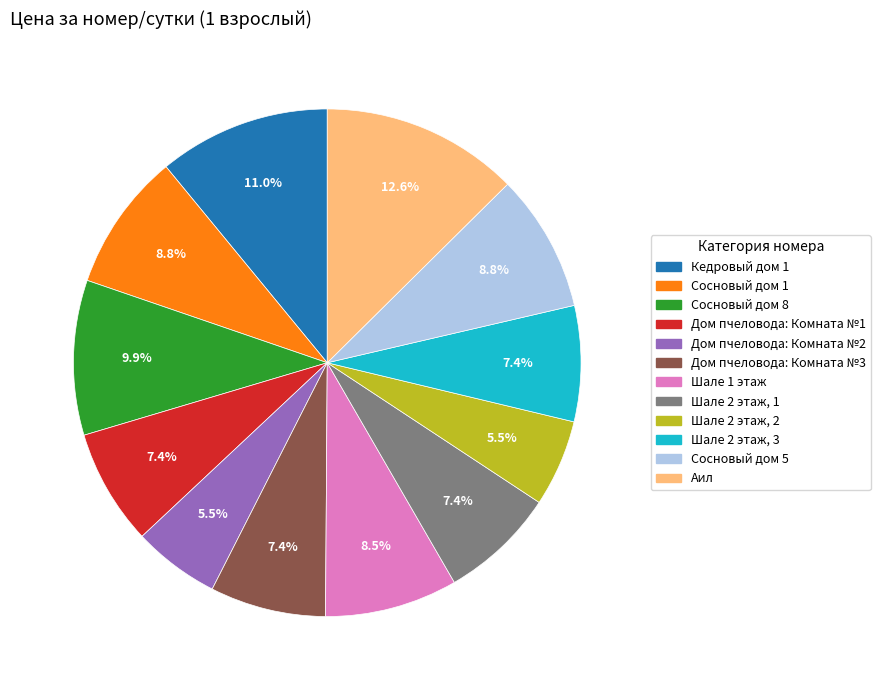

Does Шале 1 этаж represent more than half of the total?

No